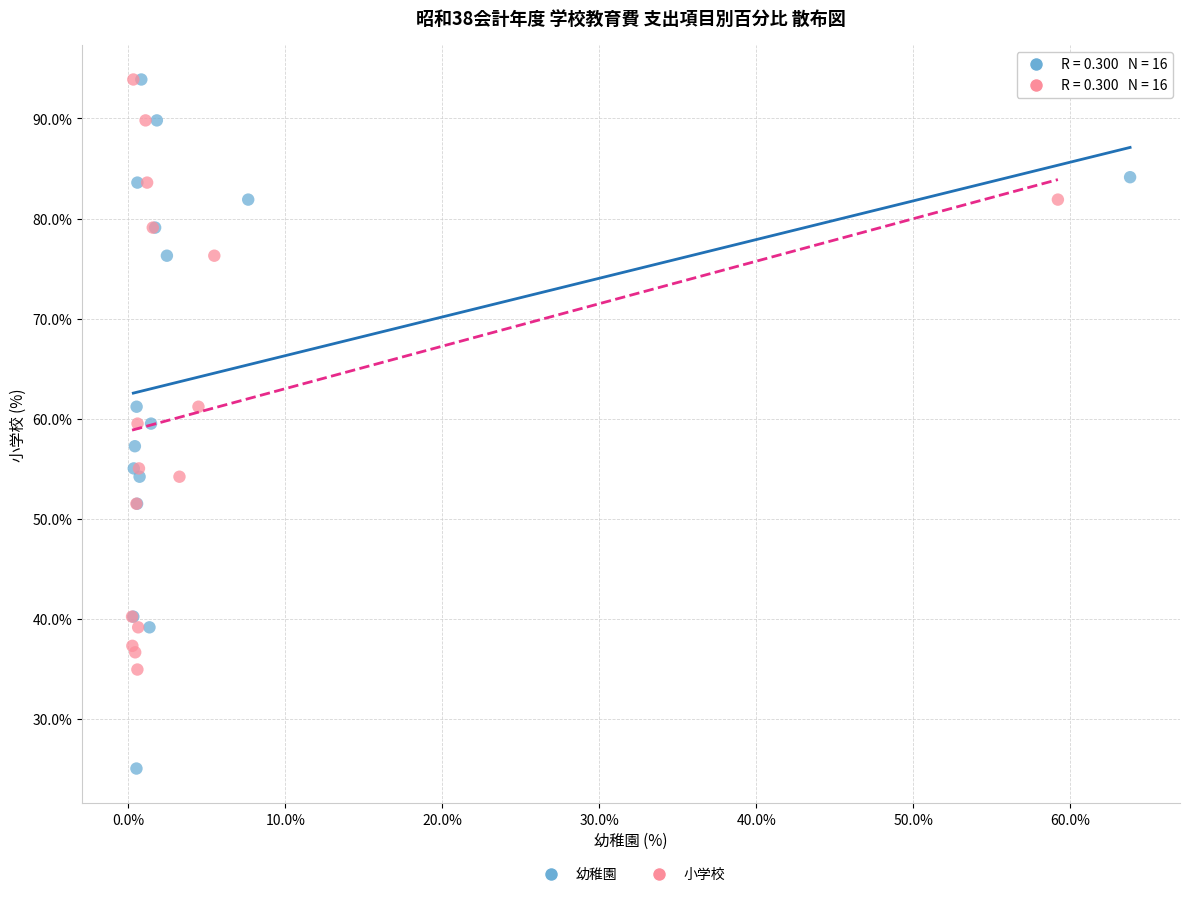

Which series contains the lowest Y value?

幼稚園